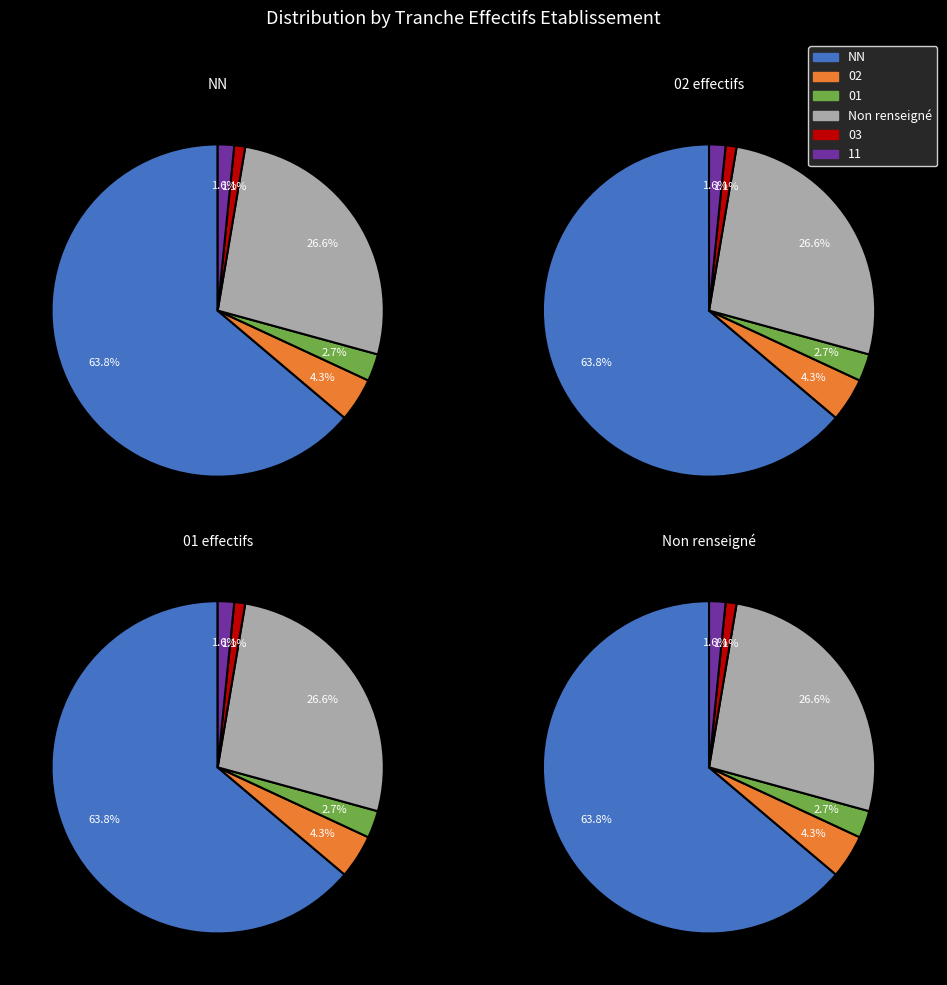

Between 4 and 2, which is larger?

2